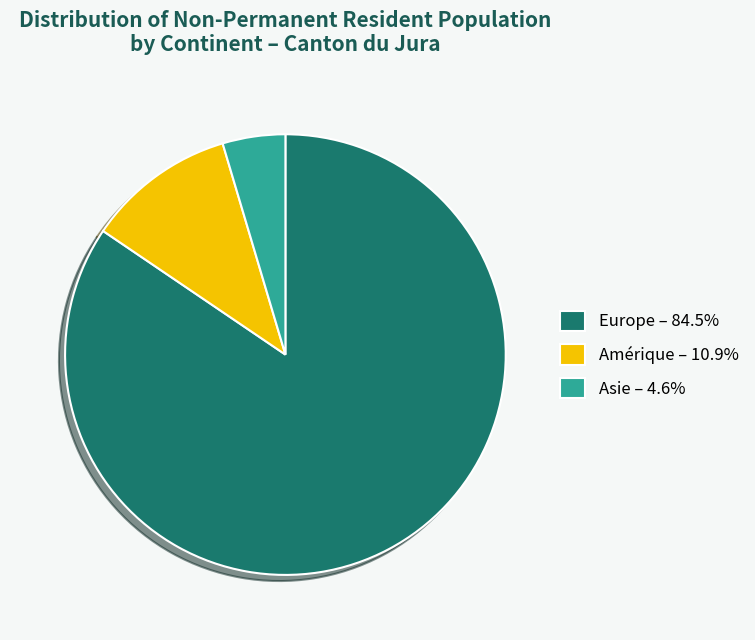

Does Europe – 84.5% account for over 50% of the chart?

Yes